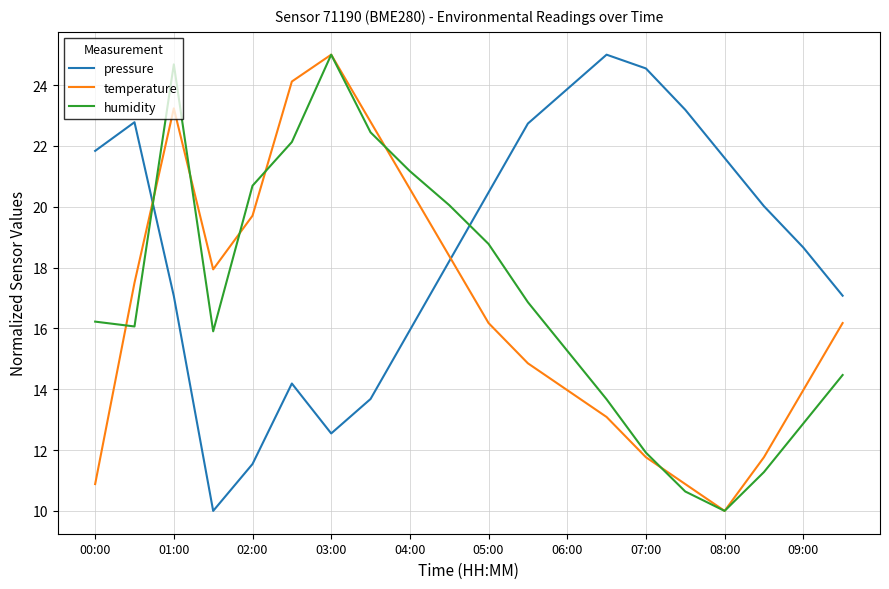

What is the maximum value shown in the chart?

25.0